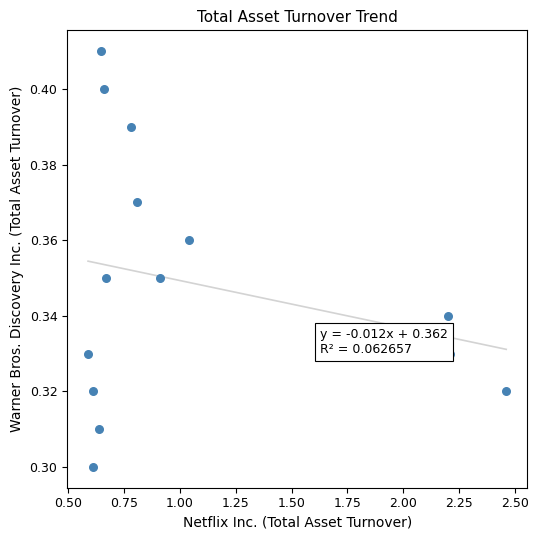

What is the range of X values (max minus min)?

1.9